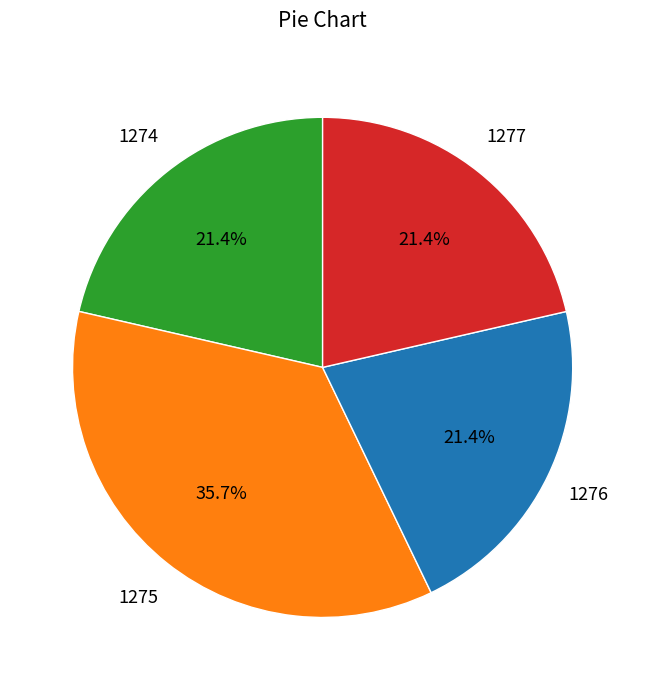

Is there a majority slice in this chart?

No